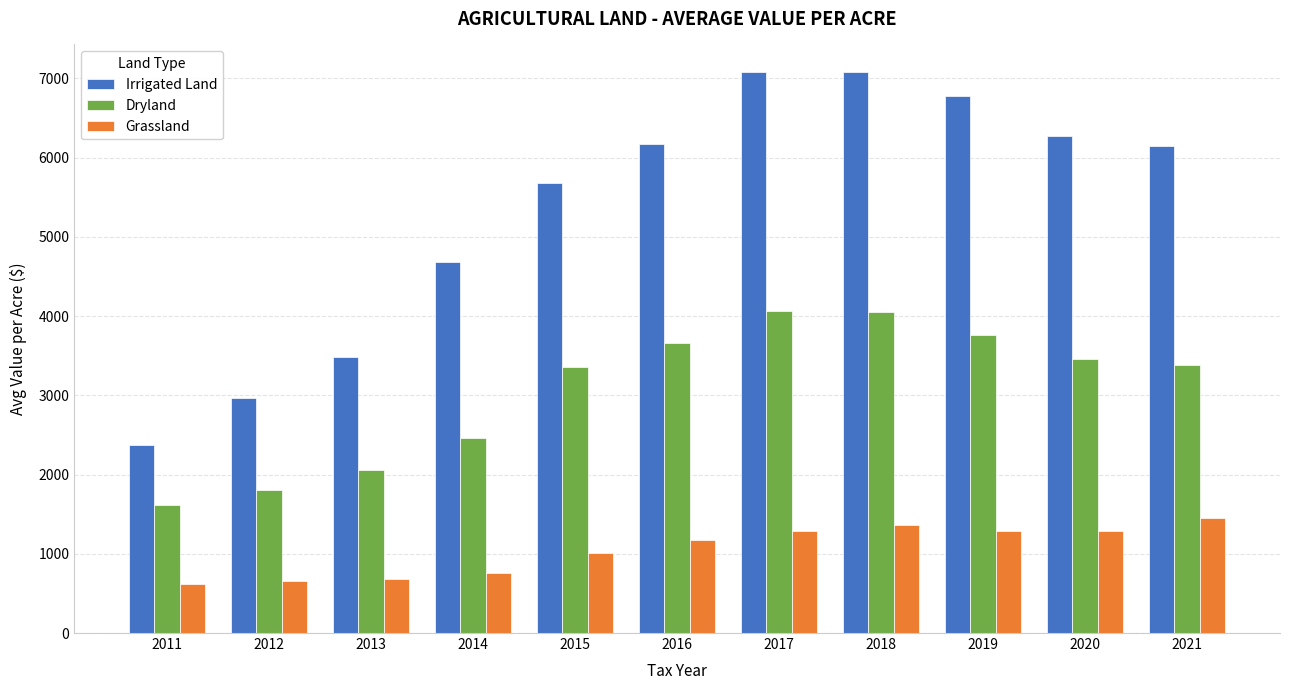

How many groups of bars are there?

11